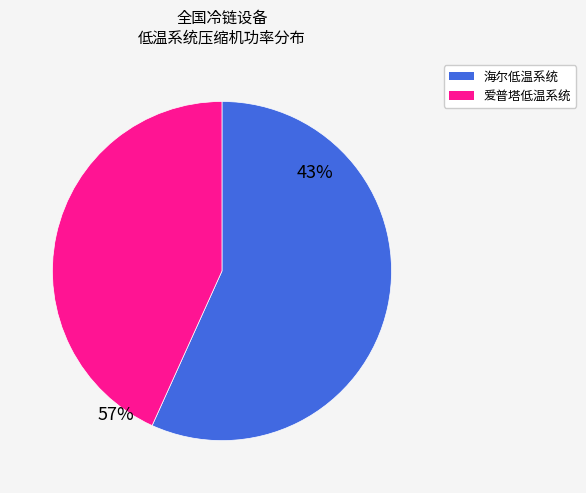

Is there any slice that represents more than half of the pie?

Yes